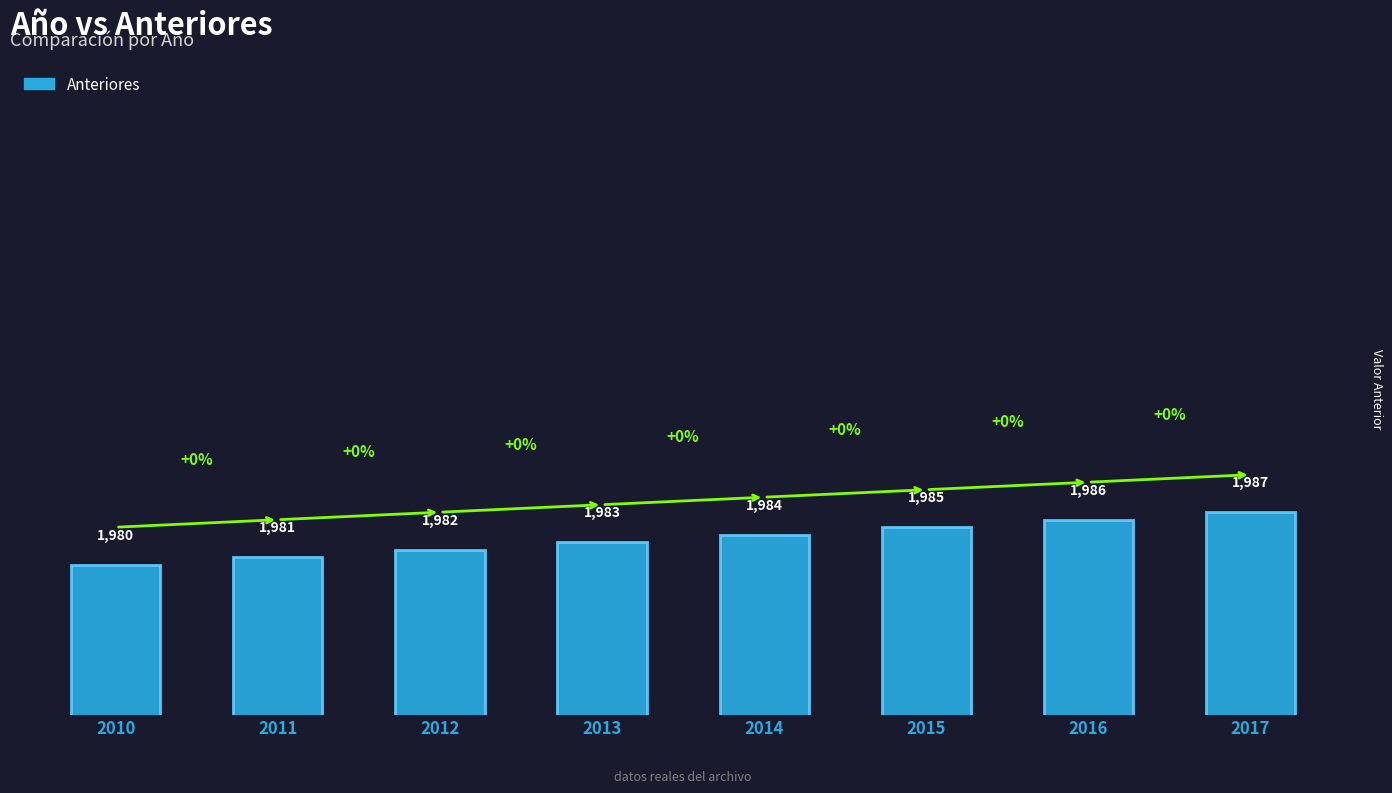

What is the average value?

1984